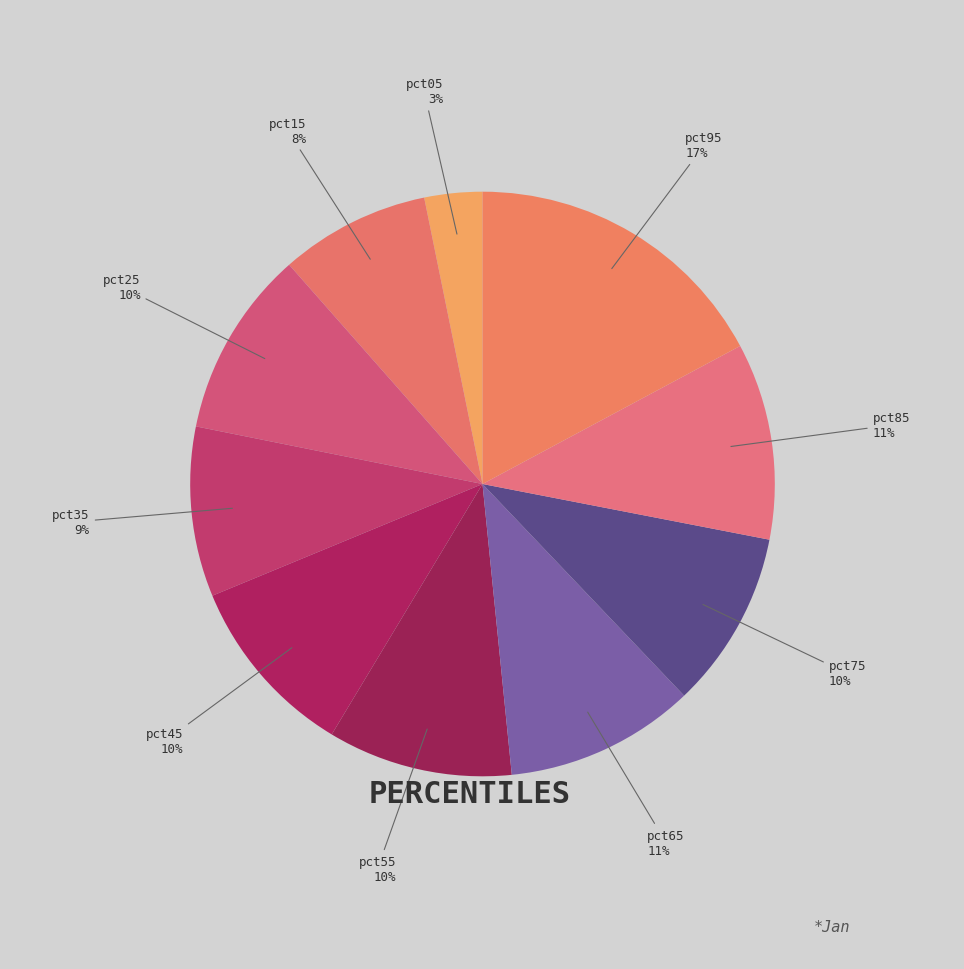

How many slices are in this pie chart?

10